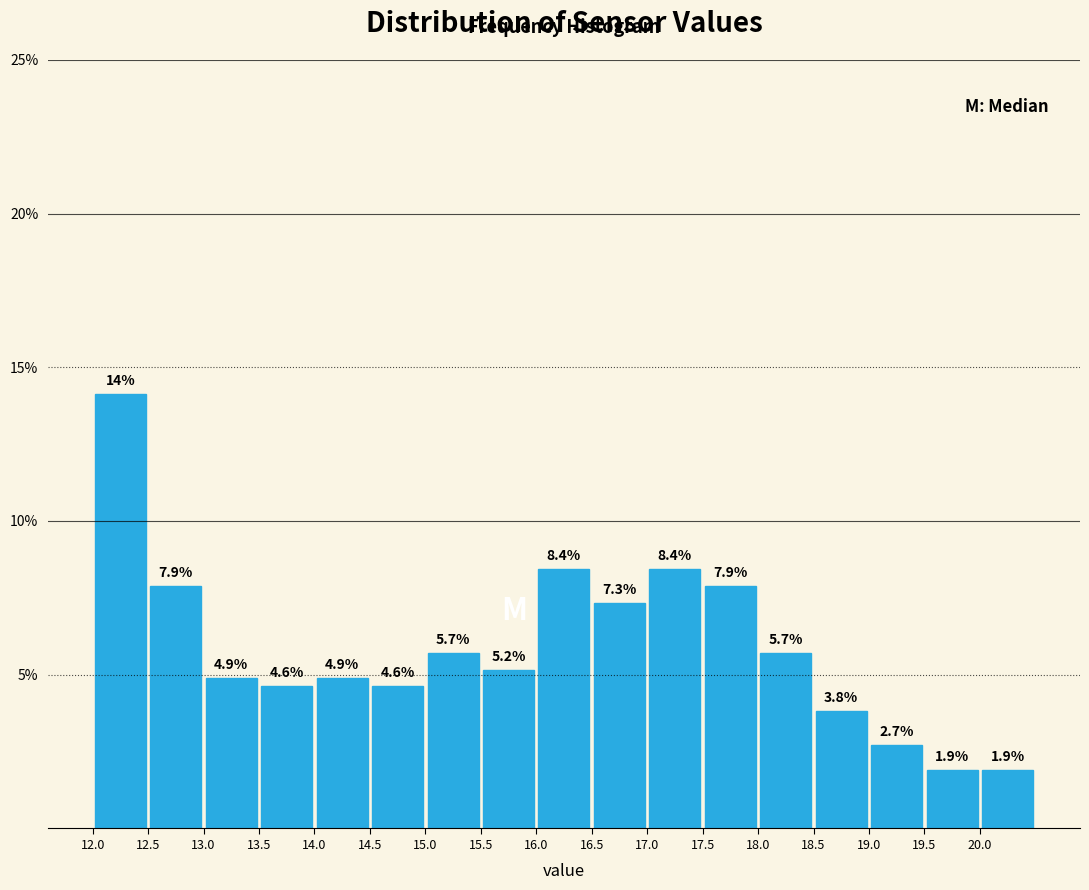

Which range on the x-axis has the tallest bar?

12.0 to 12.5